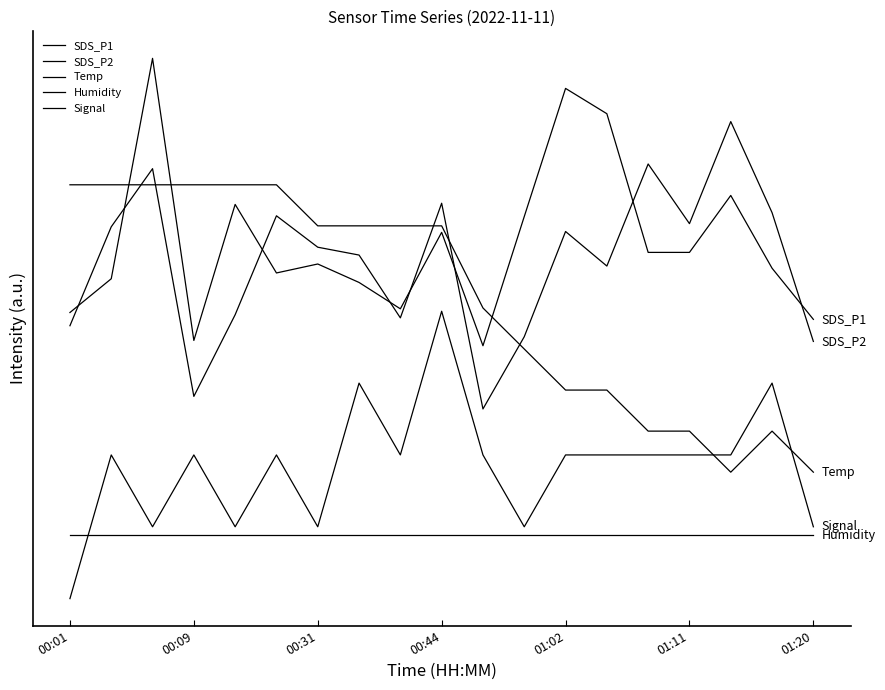

Is this an area chart (filled region under the line)?

No